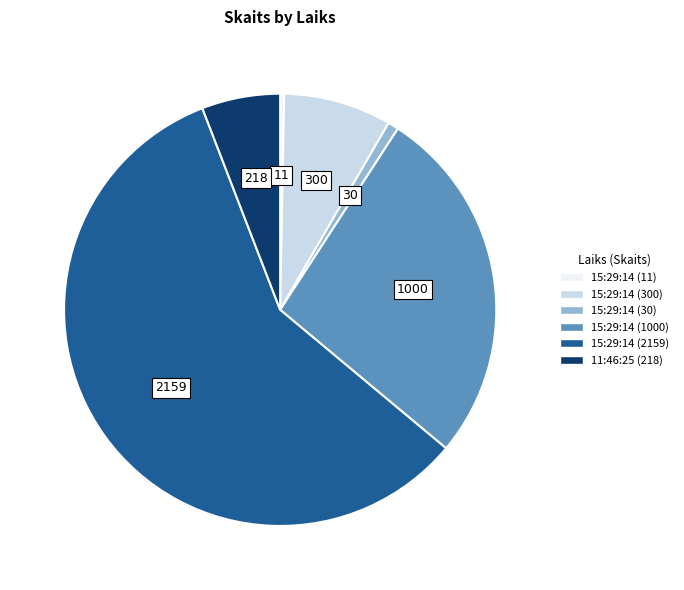

Does 15:29:14 (2159) represent more than half of the total?

Yes